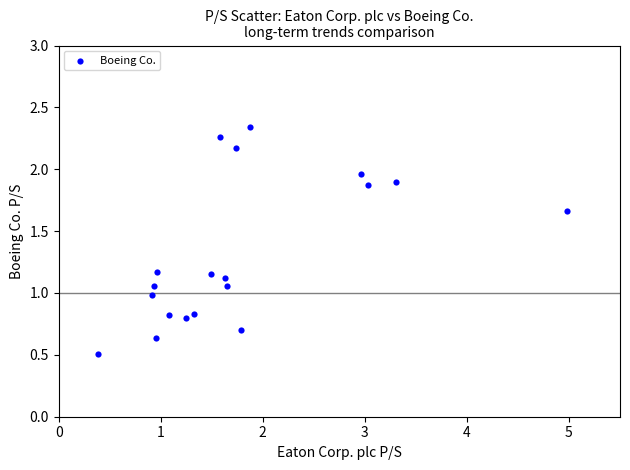

What is the range of Y values (max minus min)?

1.8